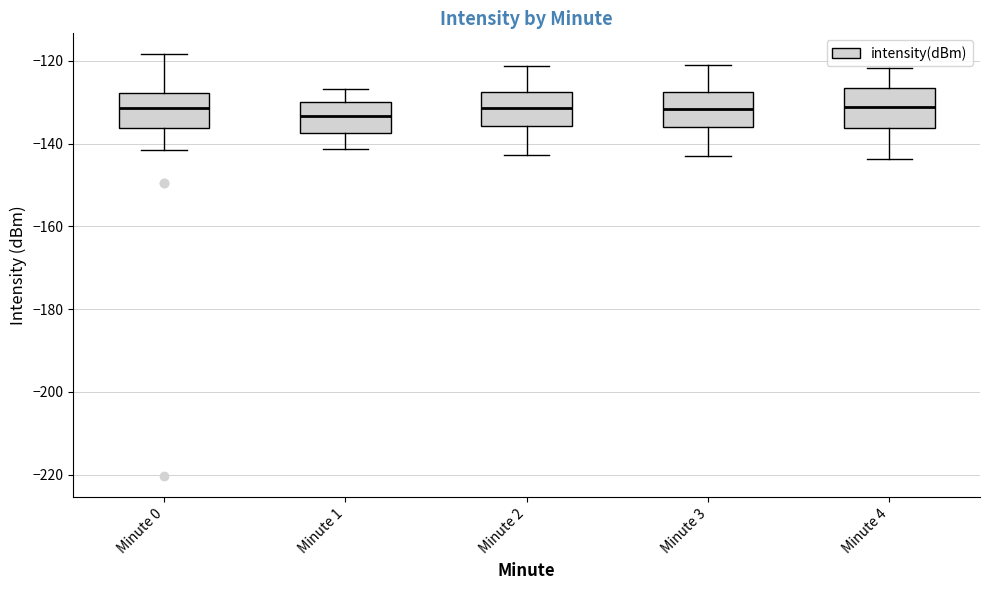

Where is the upper edge of the box for Minute 4 on the y-axis? The values are not printed on the chart, so give them approximately, as read against the axis.

-126